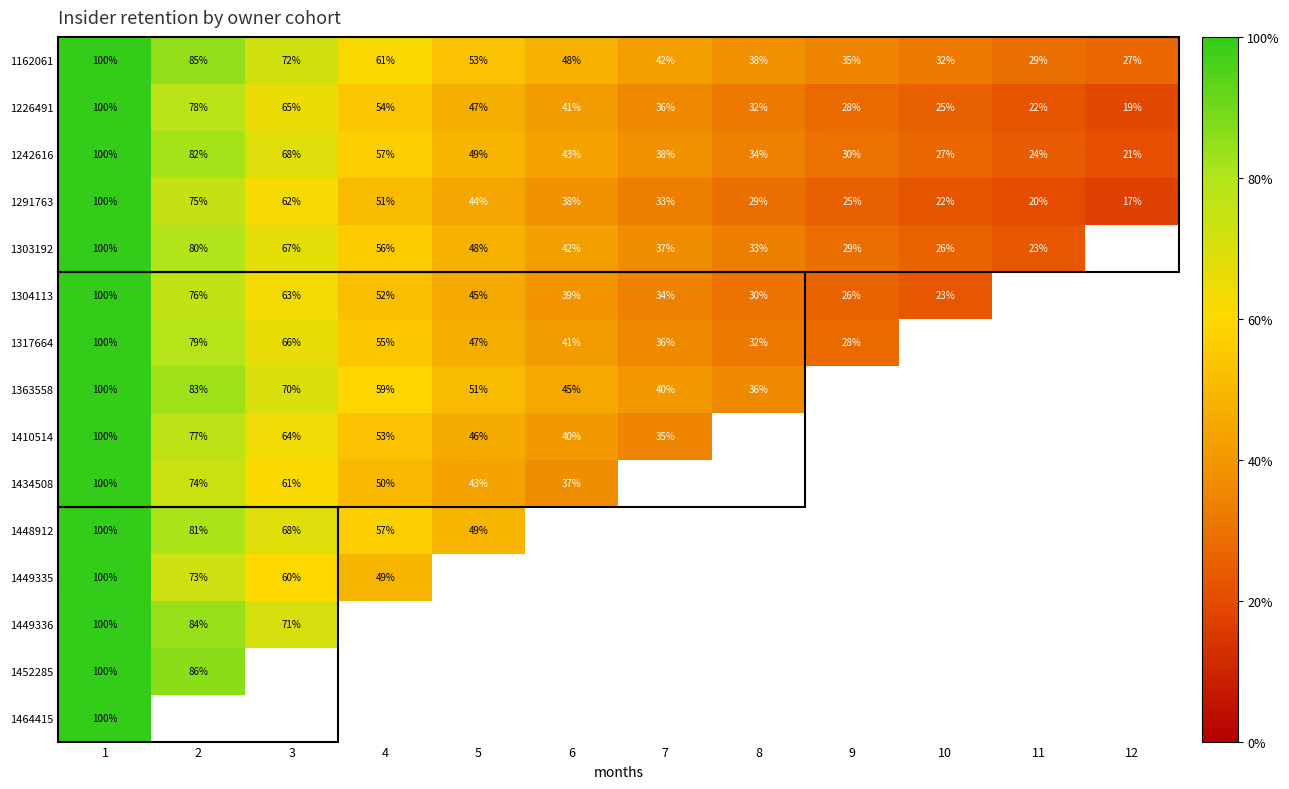

The 1162061 series shows 50 at 8. True or false?

False